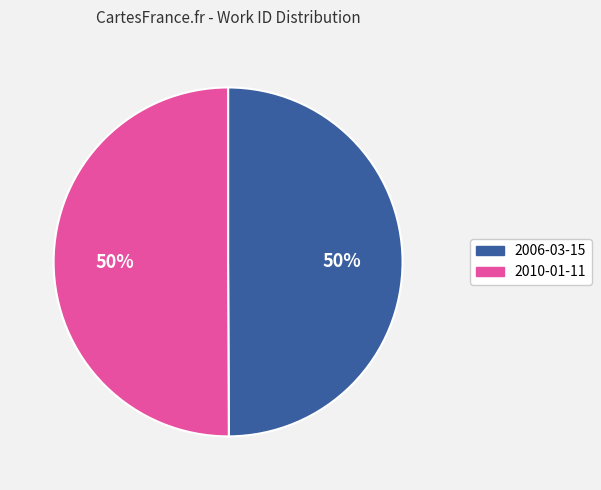

Count the number of slices in the pie.

2